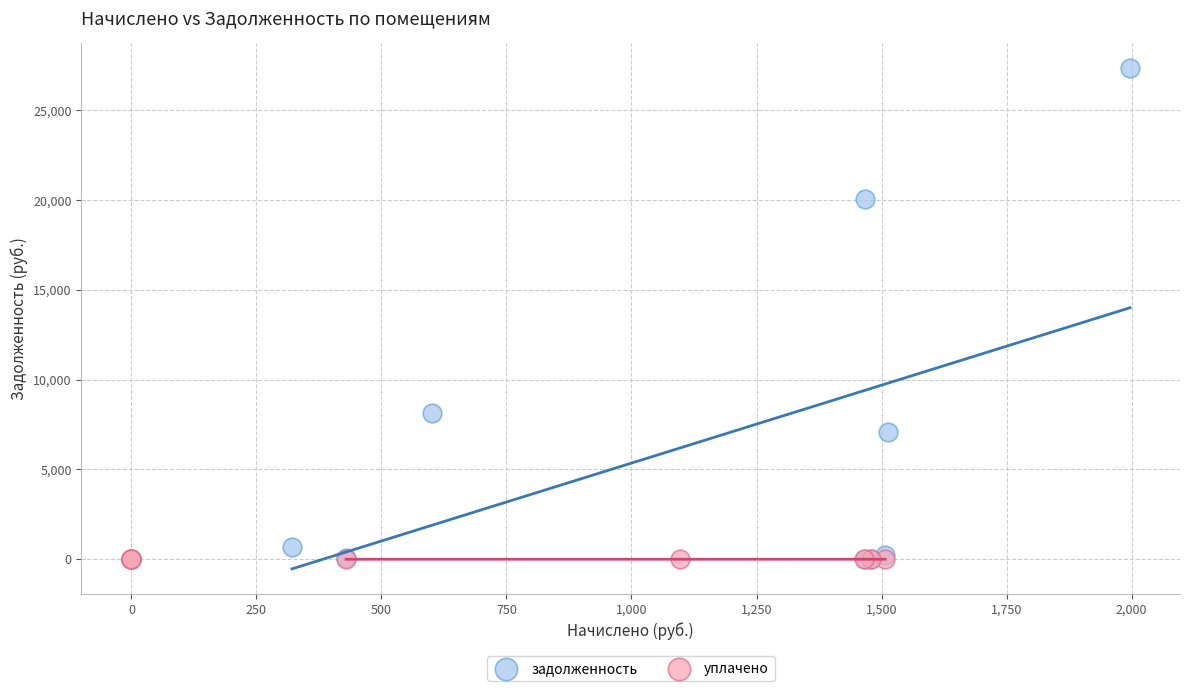

Which series has the largest Y range (max minus min)?

задолженность